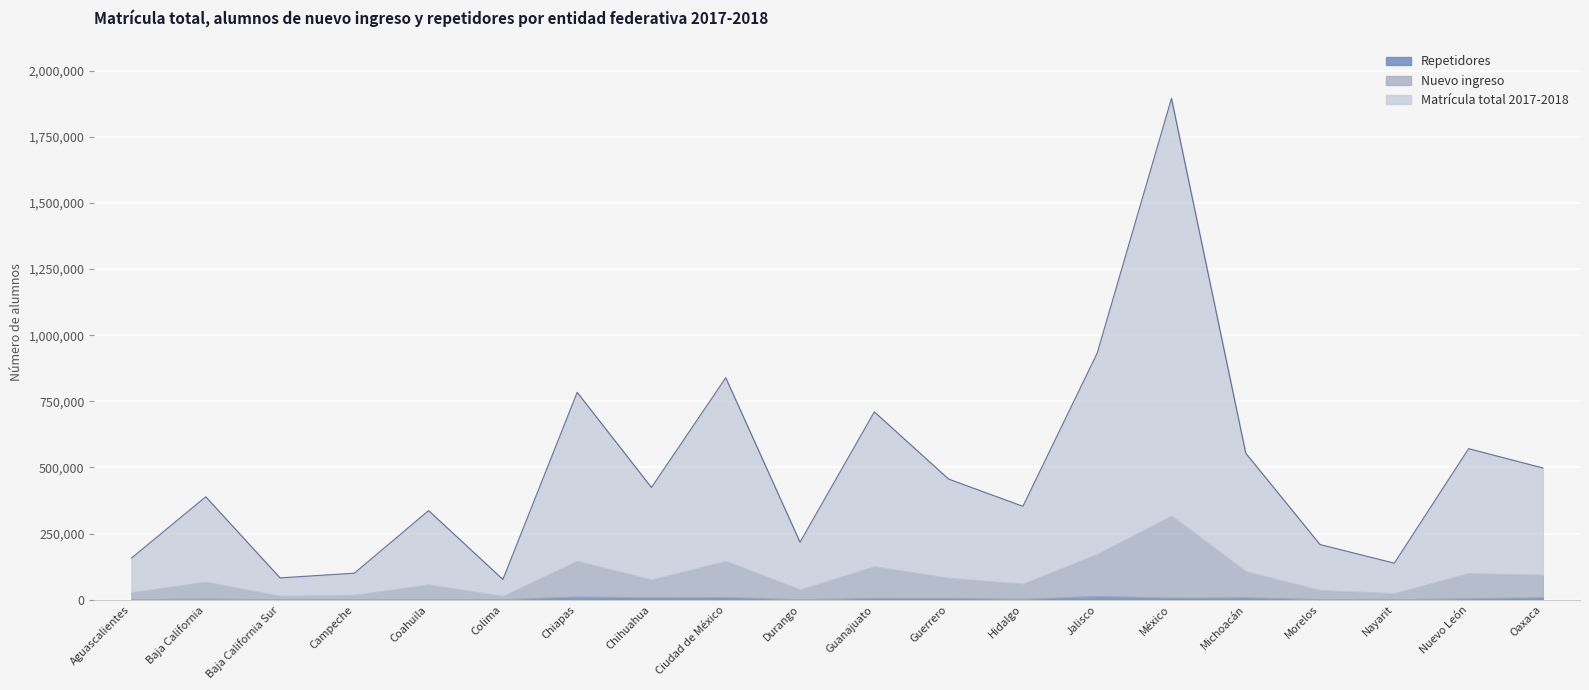

Which series changed the most between Guerrero and Hidalgo?

Matrícula total 2017-2018